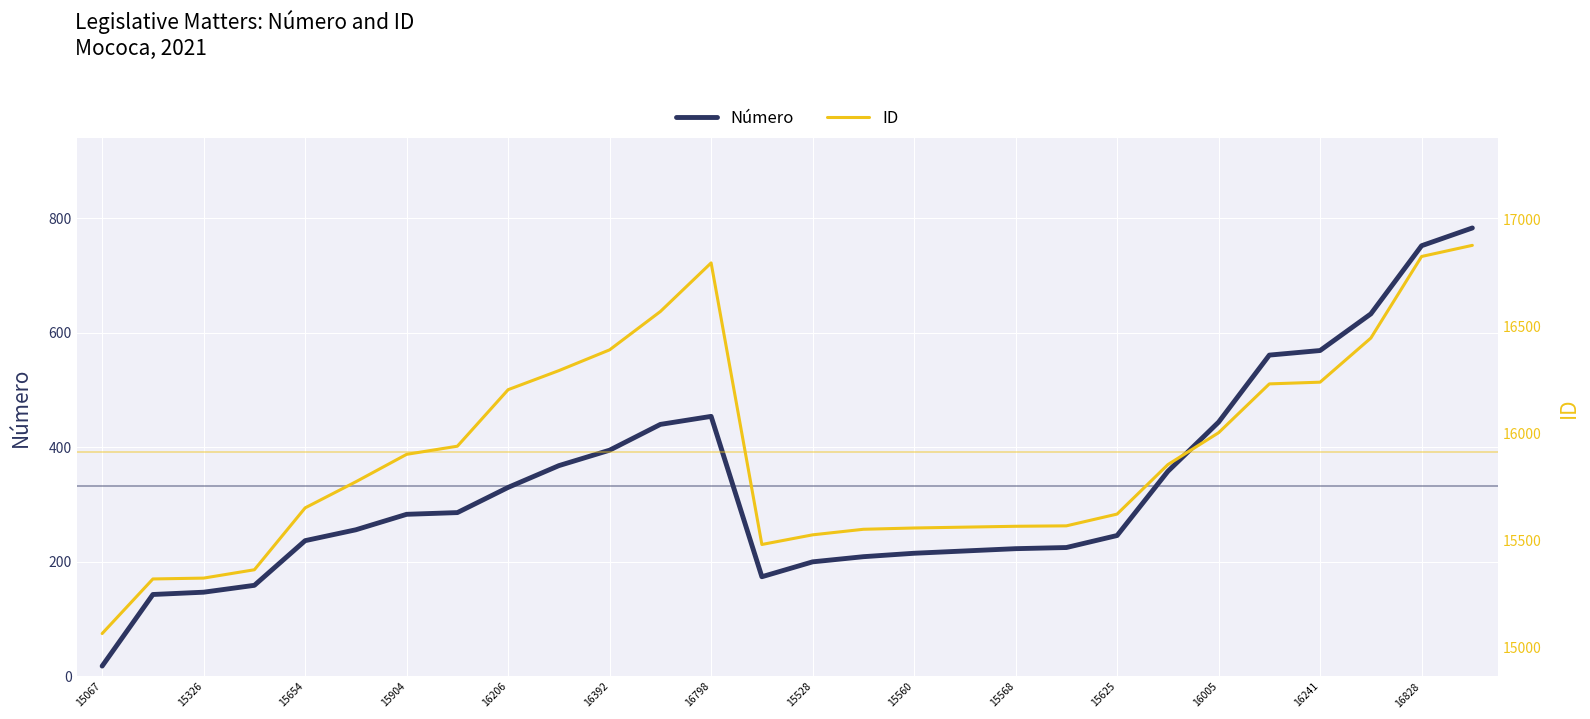

List the series in order of their peak value, lowest first.

Número, ID